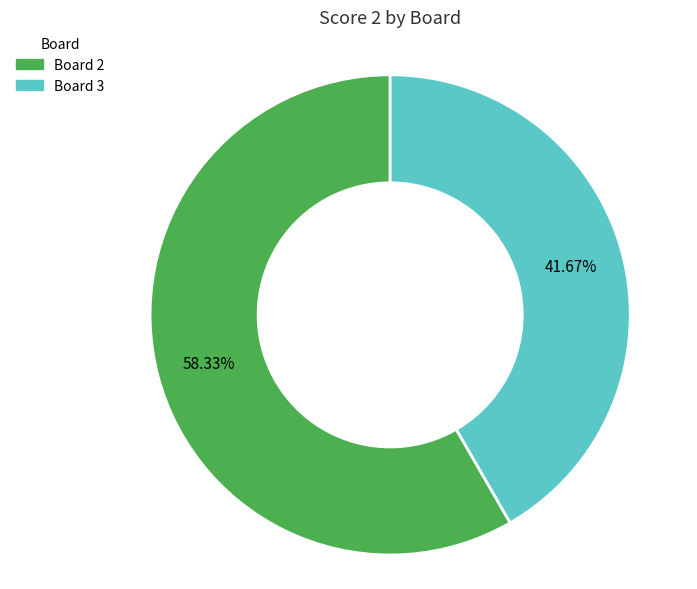

Is there any slice that represents more than half of the pie?

Yes